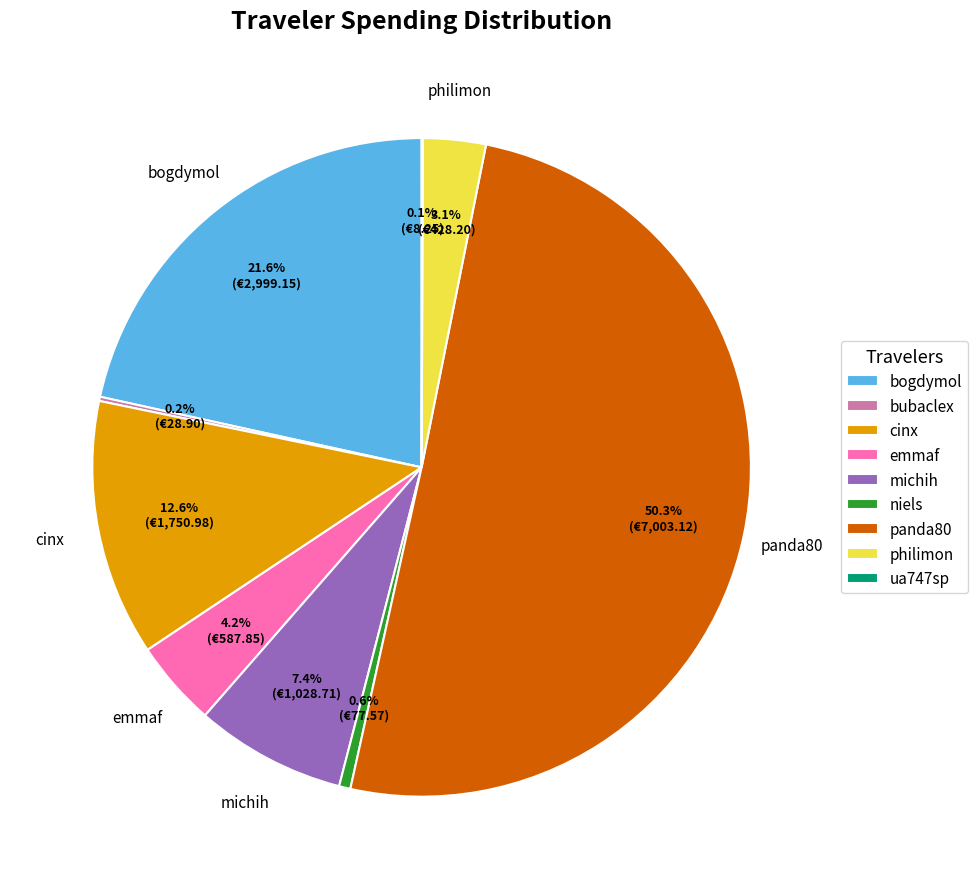

To the nearest percent, what portion does panda80 represent?

50%